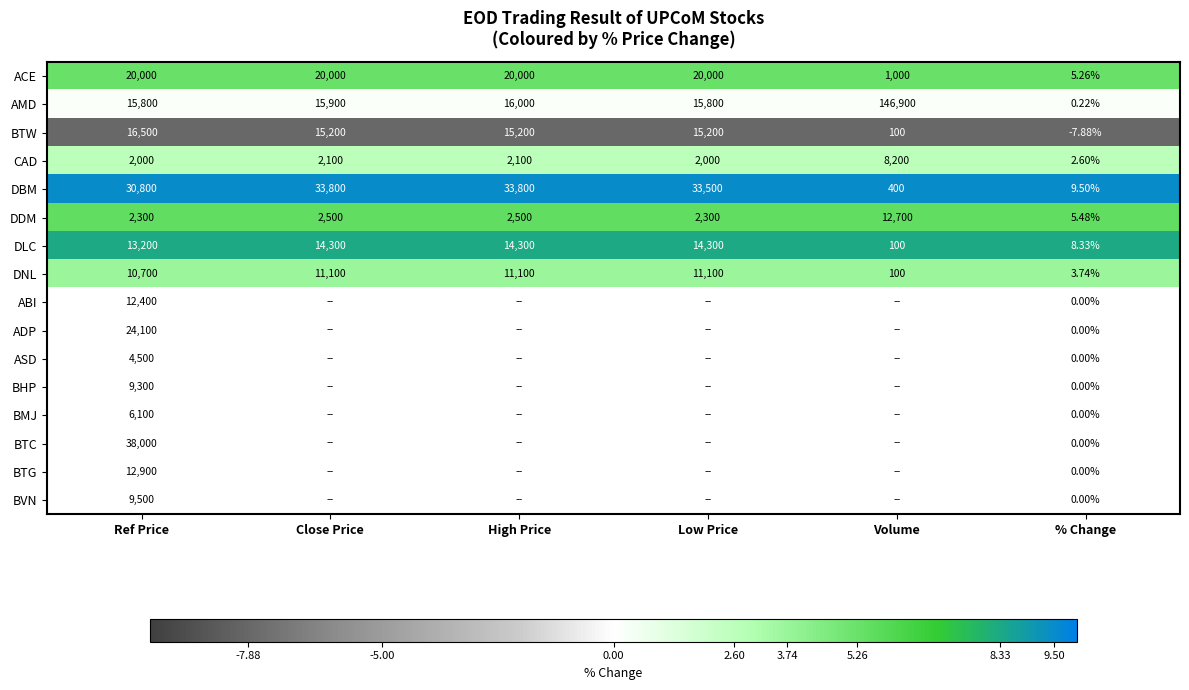

Which category has the lowest value in the DNL series?

% Change